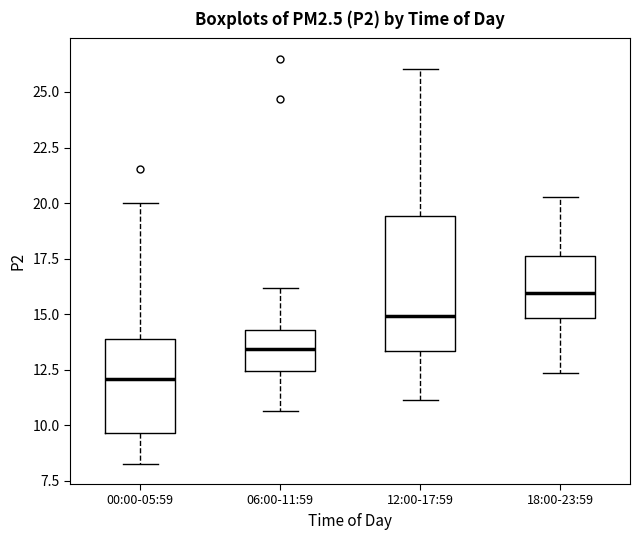

Where does the upper whisker of the box for 00:00-05:59 end on the y-axis? The values are not printed on the chart, so give them approximately, as read against the axis.

20.0